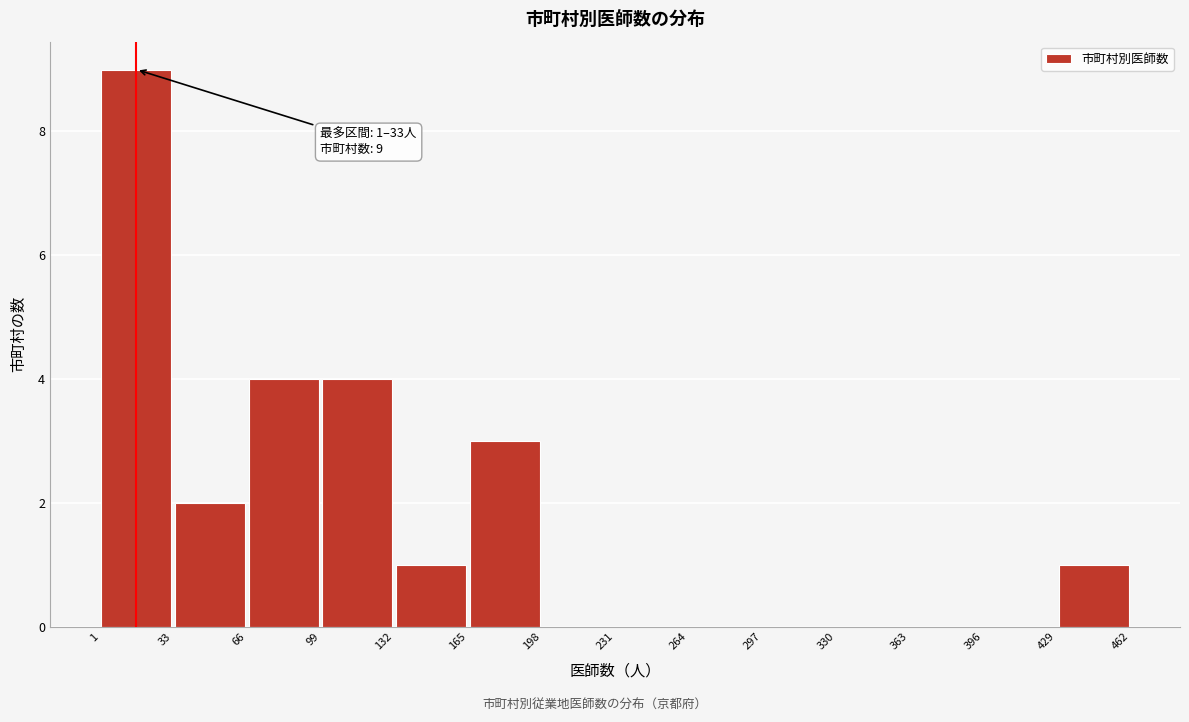

Which range on the x-axis has the tallest bar?

1 to 33